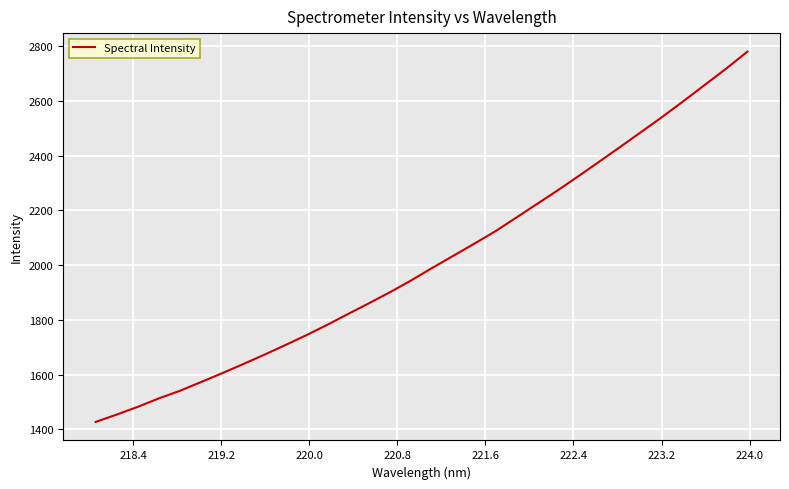

What is the maximum value shown in the chart?

2779.6